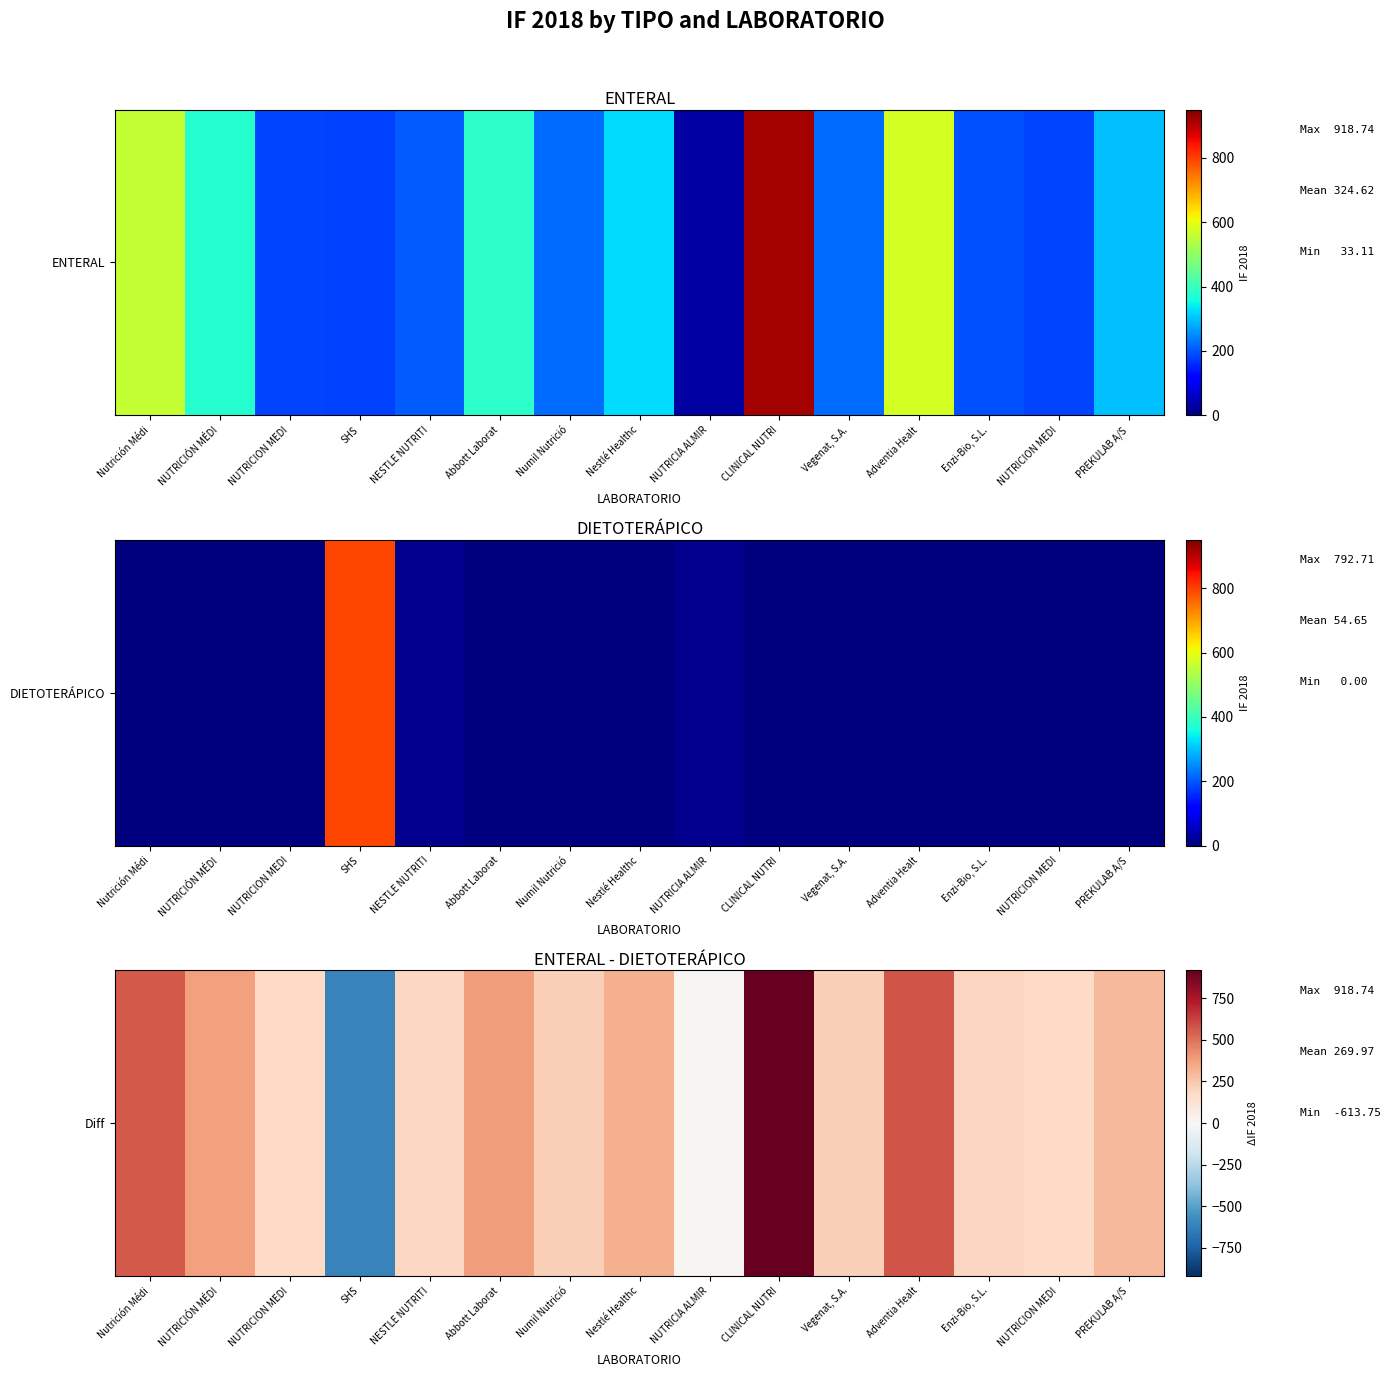

How many categories are shown in the chart?

15